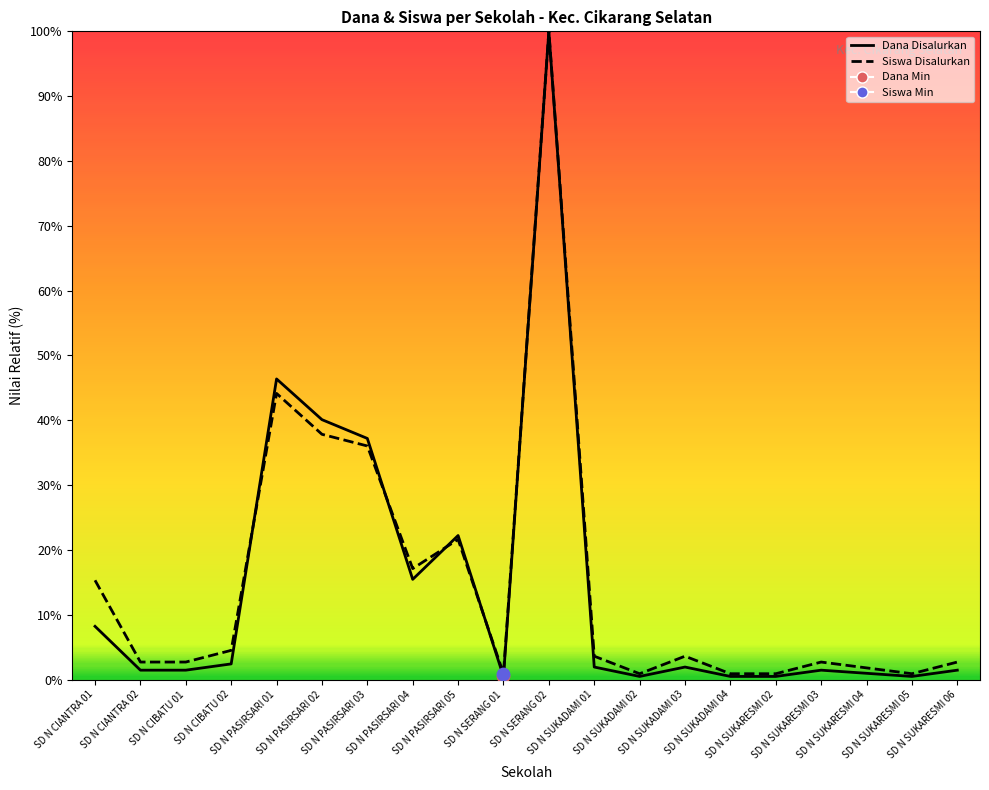

At how many categories does at least one series exceed 44?

2